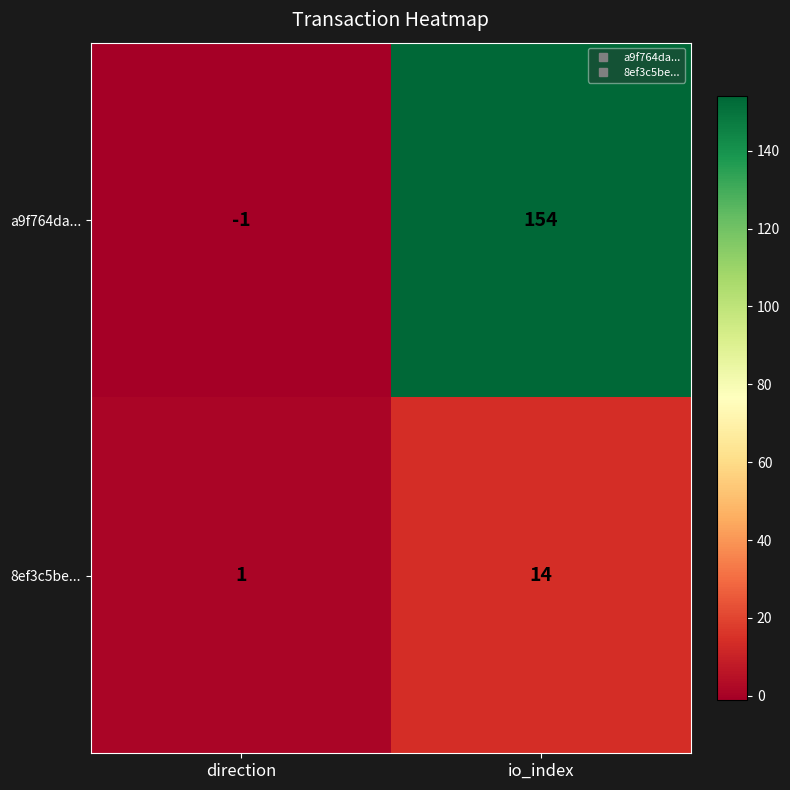

Which series has the largest total across all categories?

a9f764da...